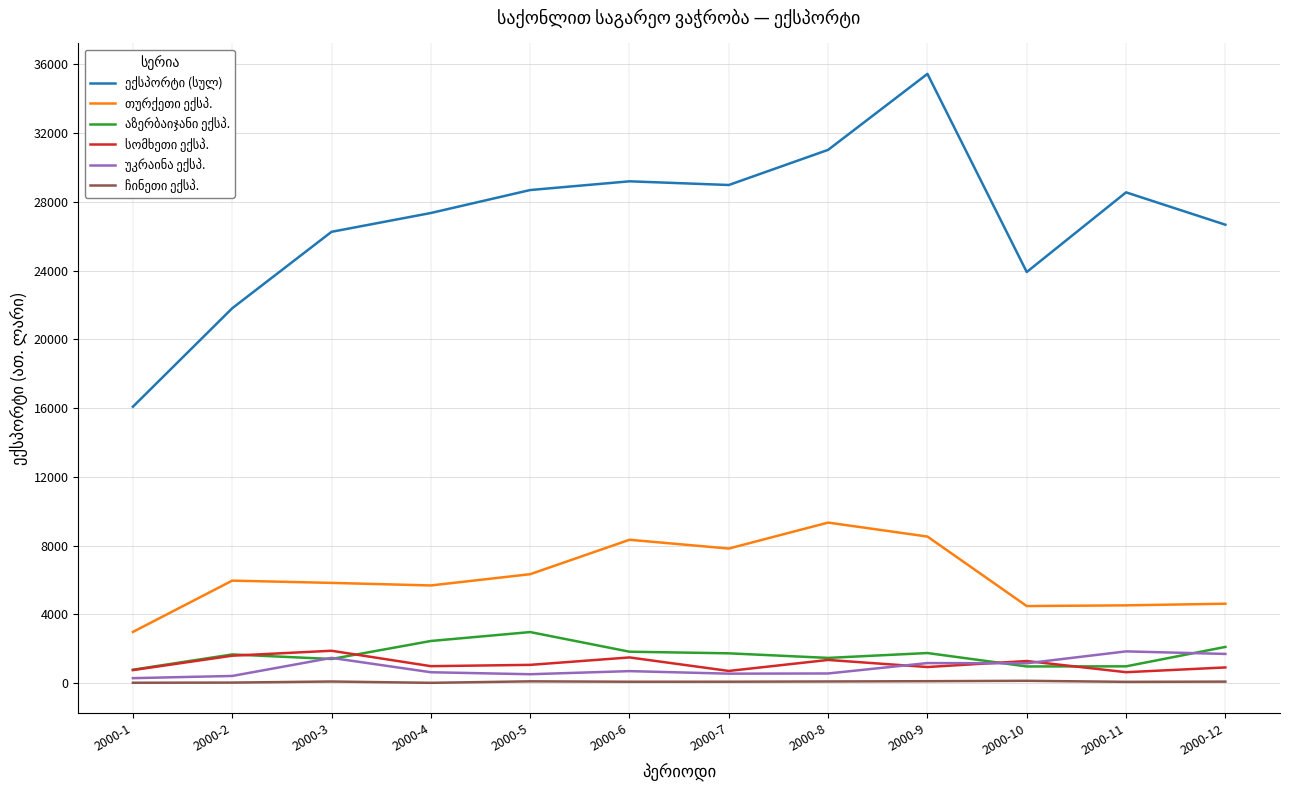

Which label corresponds to the largest value in the chart?

2000-9